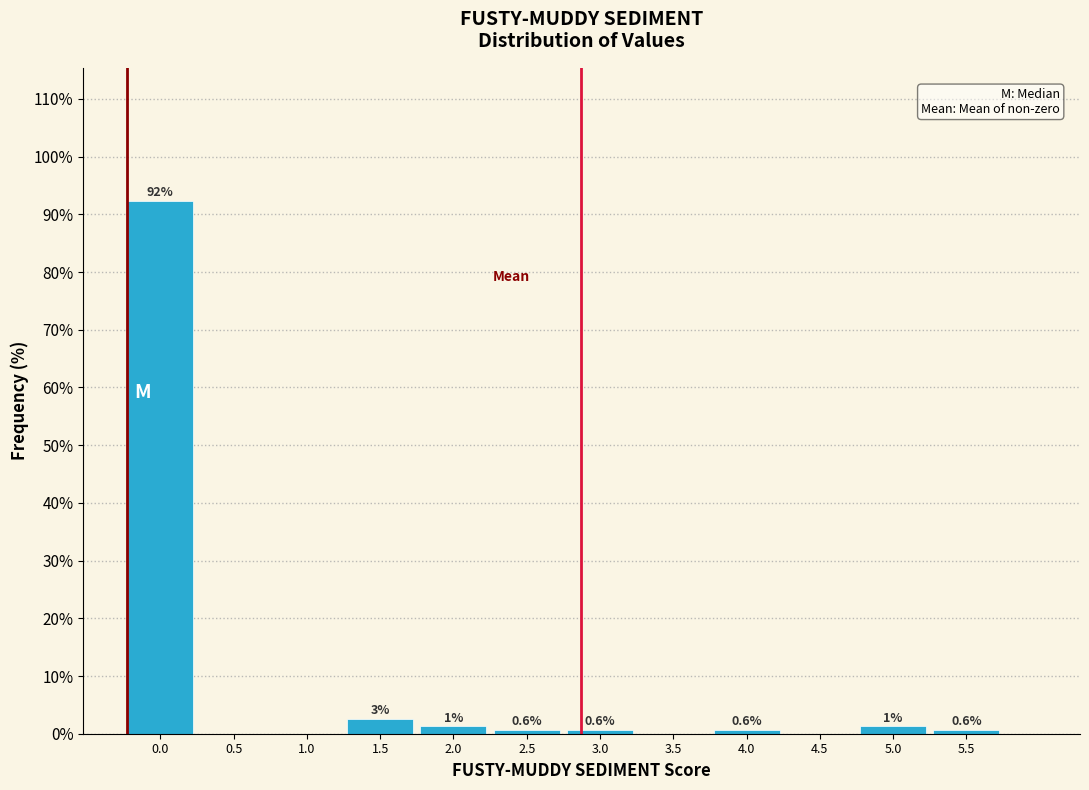

Is it true that the value at 4.0 is 0.6?

True